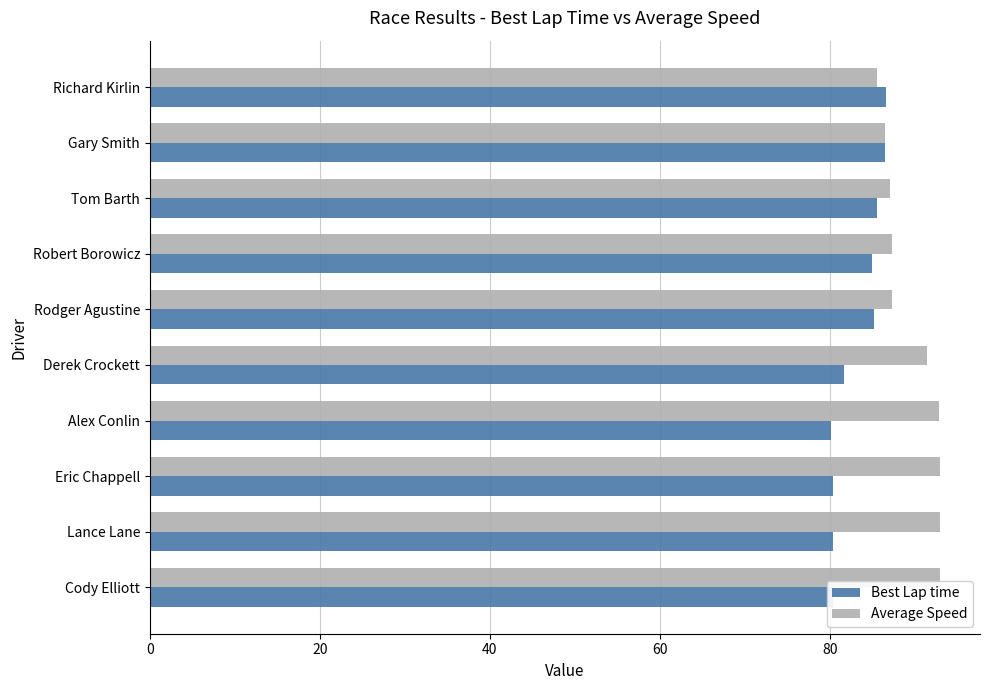

How many distinct data groups are displayed?

2